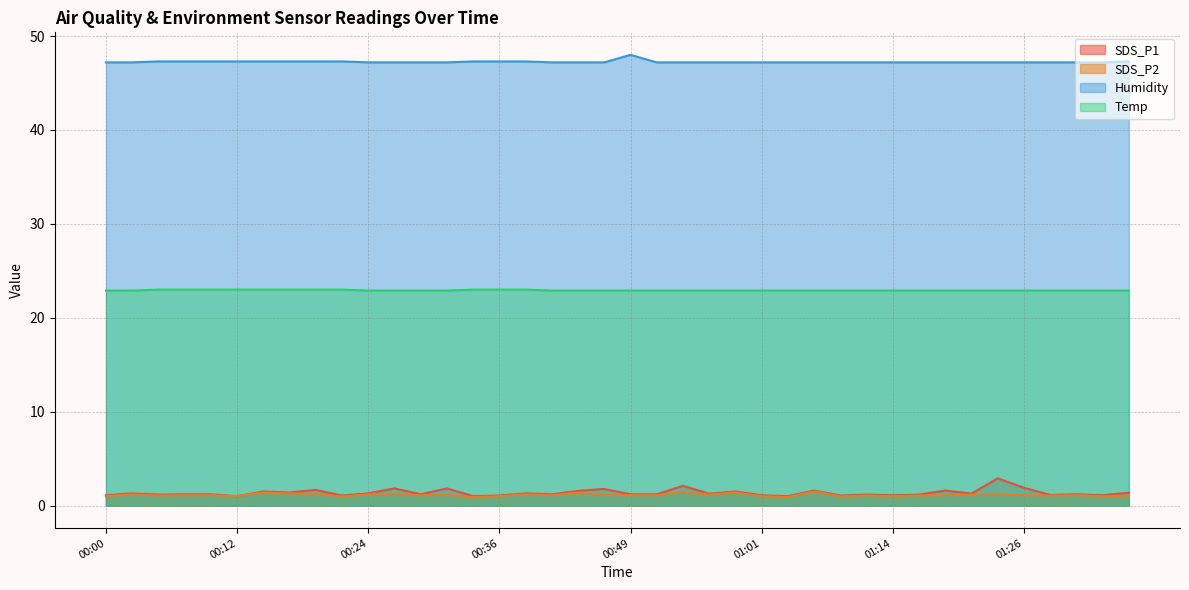

Reading left to right, transcribe all the data shown in this chart.

SDS_P1: 00:00=1.1	00:02=1.3	00:05=1.2	00:07=1.2	00:10=1.2	00:12=1.0	00:15=1.5	00:17=1.4	00:19=1.7	00:22=1.1	00:24=1.3	00:27=1.8	00:29=1.2	00:32=1.8	00:34=1.0	00:36=1.1	00:39=1.3	00:41=1.2	00:44=1.6	00:46=1.8	00:49=1.2	00:51=1.2	00:54=2.1	00:56=1.3	00:58=1.5	01:01=1.1	01:03=1.0	01:06=1.6	01:09=1.1	01:11=1.2	01:14=1.1	01:16=1.2	01:19=1.6	01:21=1.3	01:24=2.9	01:26=1.9	01:29=1.1	01:31=1.2	01:34=1.1	01:36=1.4
SDS_P2: 00:00=1.0	00:02=1.2	00:05=1.1	00:07=1.1	00:10=1.1	00:12=1.0	00:15=1.4	00:17=1.3	00:19=1.2	00:22=1.0	00:24=1.2	00:27=1.2	00:29=1.1	00:32=1.1	00:34=0.9	00:36=1.0	00:39=1.2	00:41=1.1	00:44=1.4	00:46=1.1	00:49=1.1	00:51=1.1	00:54=1.4	00:56=1.2	00:58=1.4	01:01=1.0	01:03=0.9	01:06=1.5	01:09=1.0	01:11=1.1	01:14=1.0	01:16=1.1	01:19=1.1	01:21=1.2	01:24=1.2	01:26=1.1	01:29=1.1	01:31=1.1	01:34=1.0	01:36=1.0
Humidity: 00:00=47.2	00:02=47.2	00:05=47.3	00:07=47.3	00:10=47.3	00:12=47.3	00:15=47.3	00:17=47.3	00:19=47.3	00:22=47.3	00:24=47.2	00:27=47.2	00:29=47.2	00:32=47.2	00:34=47.3	00:36=47.3	00:39=47.3	00:41=47.2	00:44=47.2	00:46=47.2	00:49=48.0	00:51=47.2	00:54=47.2	00:56=47.2	00:58=47.2	01:01=47.2	01:03=47.2	01:06=47.2	01:09=47.2	01:11=47.2	01:14=47.2	01:16=47.2	01:19=47.2	01:21=47.2	01:24=47.2	01:26=47.2	01:29=47.2	01:31=47.2	01:34=47.2	01:36=47.3
Temp: 00:00=22.9	00:02=22.9	00:05=23.0	00:07=23.0	00:10=23.0	00:12=23.0	00:15=23.0	00:17=23.0	00:19=23.0	00:22=23.0	00:24=22.9	00:27=22.9	00:29=22.9	00:32=22.9	00:34=23.0	00:36=23.0	00:39=23.0	00:41=22.9	00:44=22.9	00:46=22.9	00:49=22.9	00:51=22.9	00:54=22.9	00:56=22.9	00:58=22.9	01:01=22.9	01:03=22.9	01:06=22.9	01:09=22.9	01:11=22.9	01:14=22.9	01:16=22.9	01:19=22.9	01:21=22.9	01:24=22.9	01:26=22.9	01:29=22.9	01:31=22.9	01:34=22.9	01:36=22.9